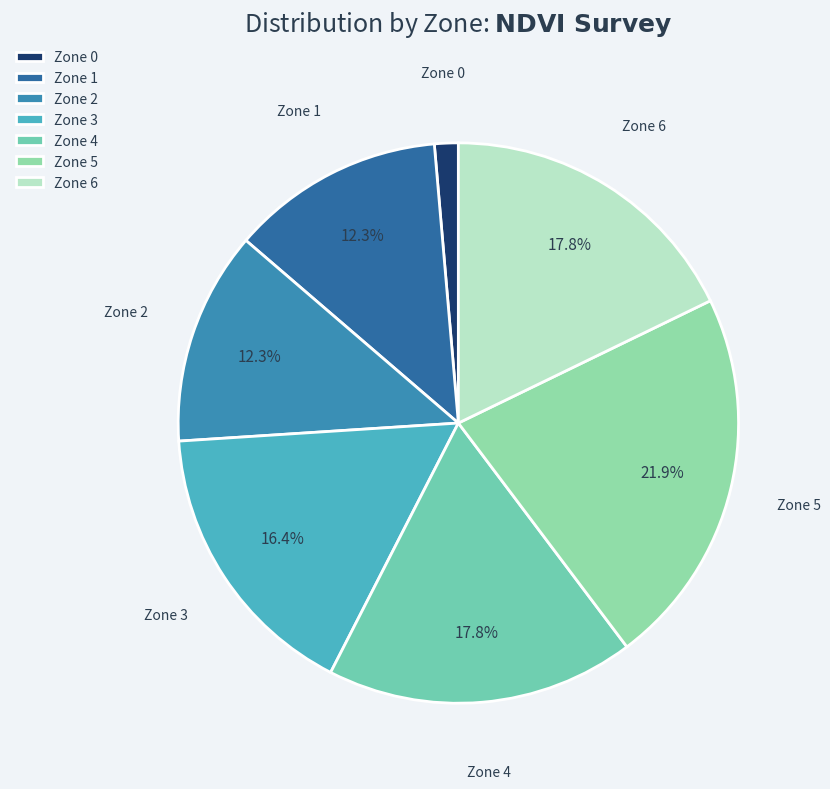

Is it true that Zone 0 is 1% of the pie?

True